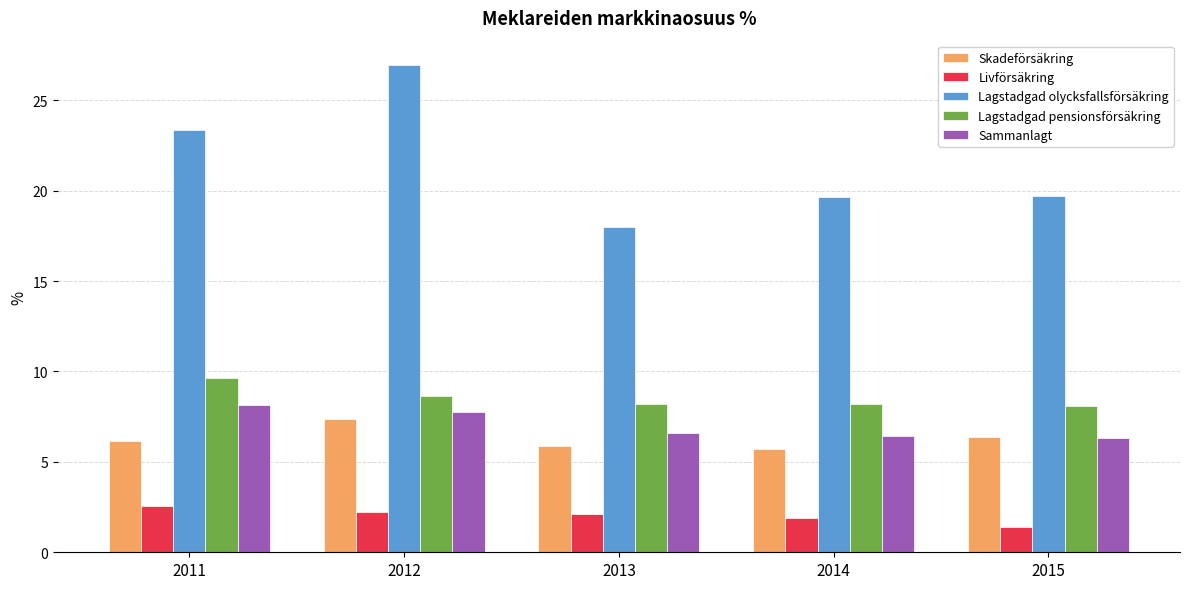

What is the sum of all Livförsäkring values?

10.2